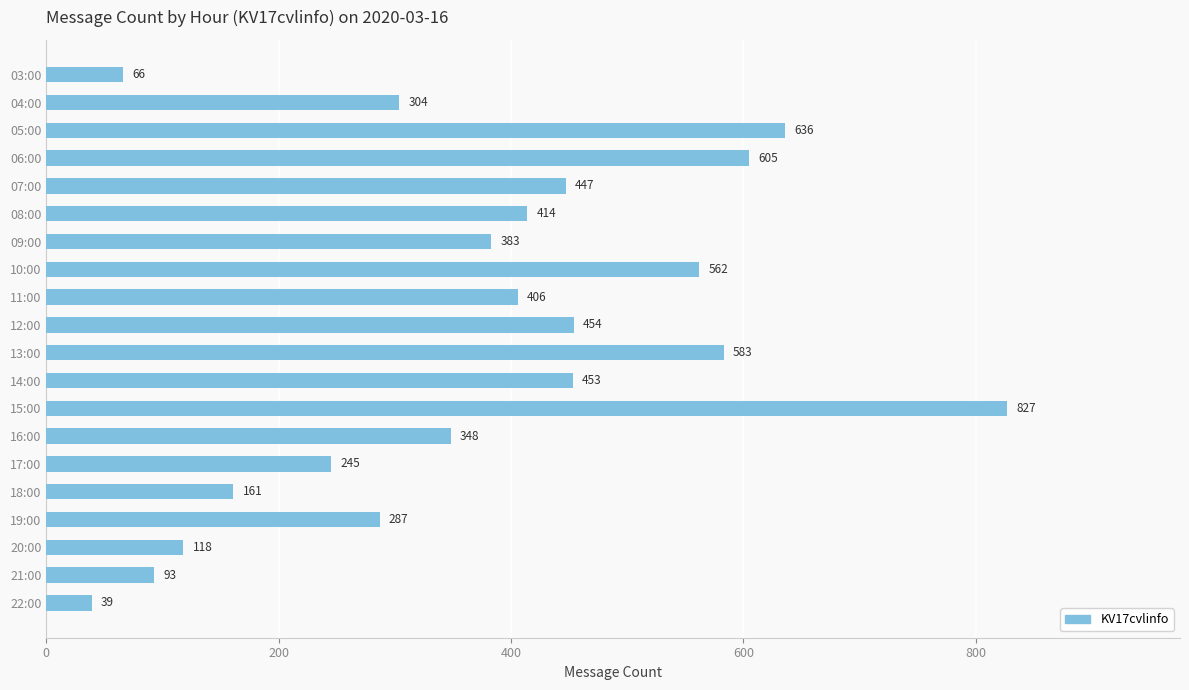

What is the label of the 1st bar from the bottom?

22:00